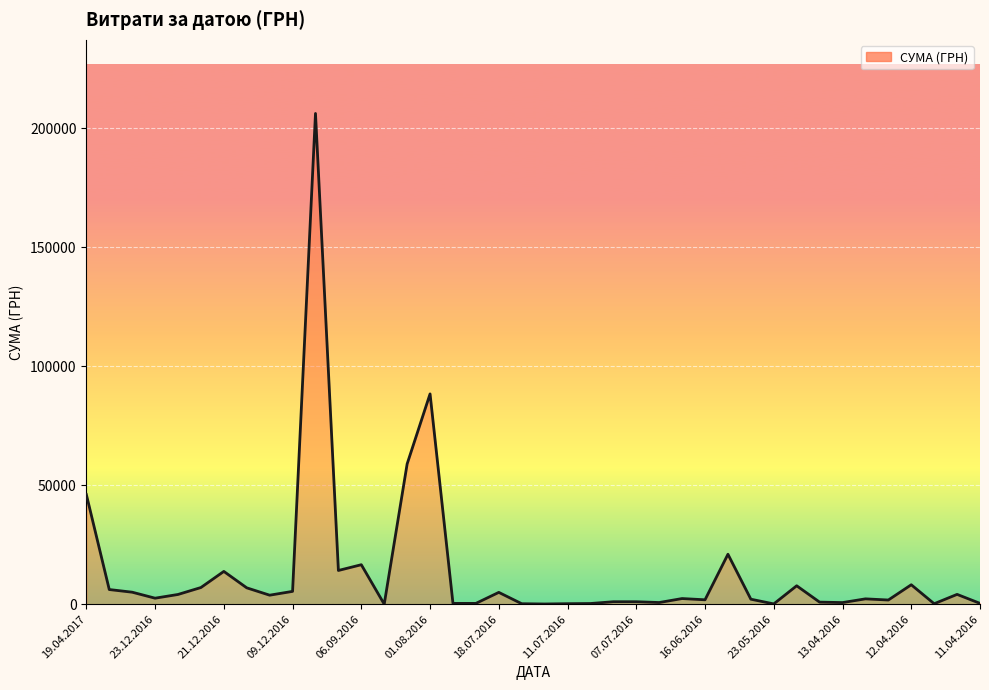

How many lines are shown in the chart?

1